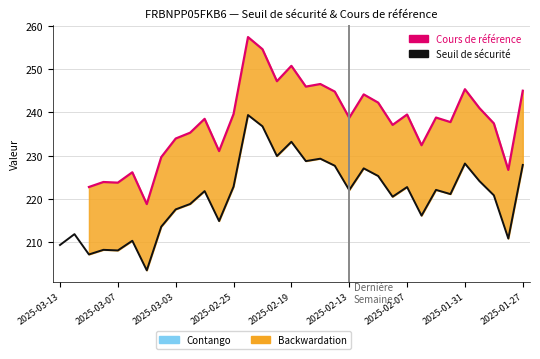

Which has a higher value, 2025-01-27 or 2025-02-26?

2025-01-27